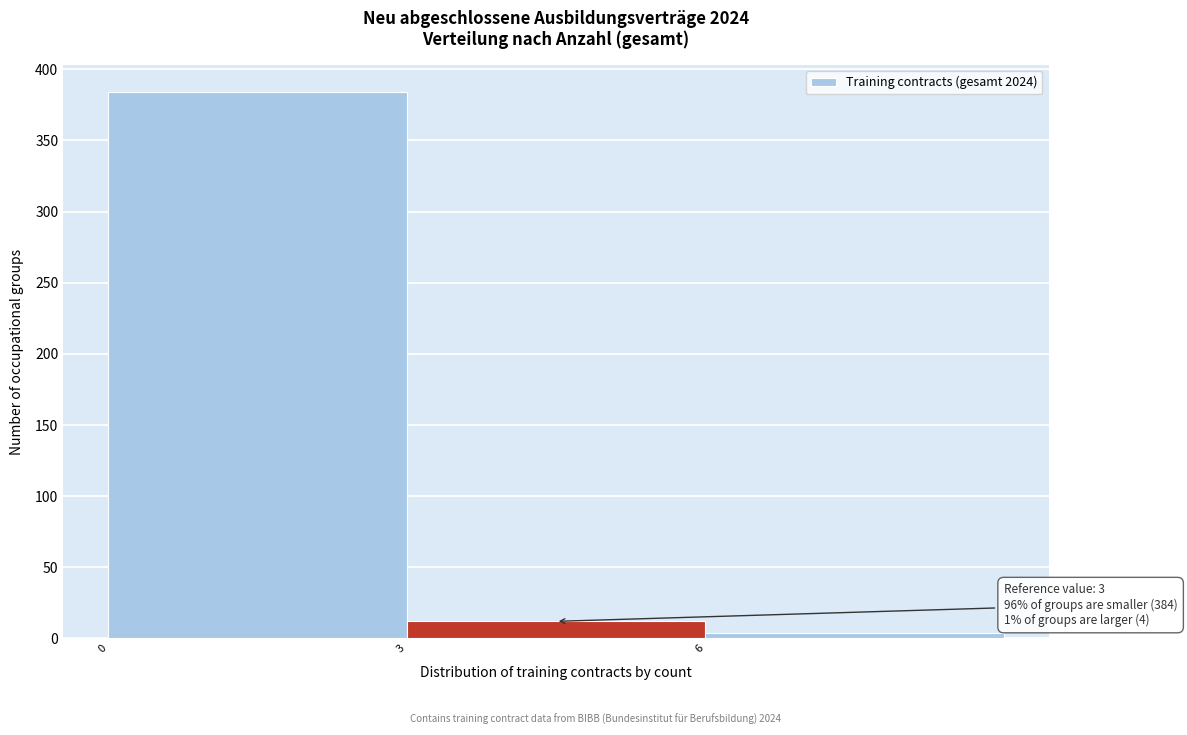

Over which range of the x-axis is the bar tallest?

0 to 3